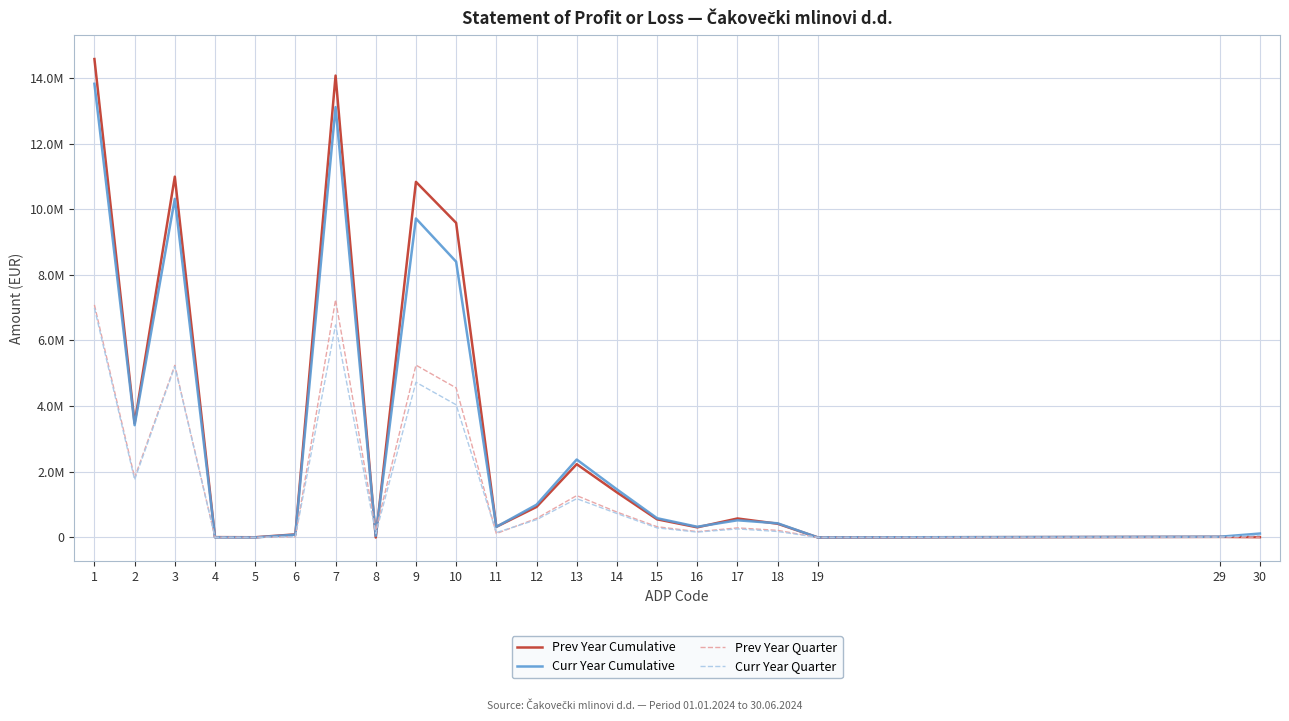

What is the value of the Curr Year Quarter point at the 16th from the left?

161441